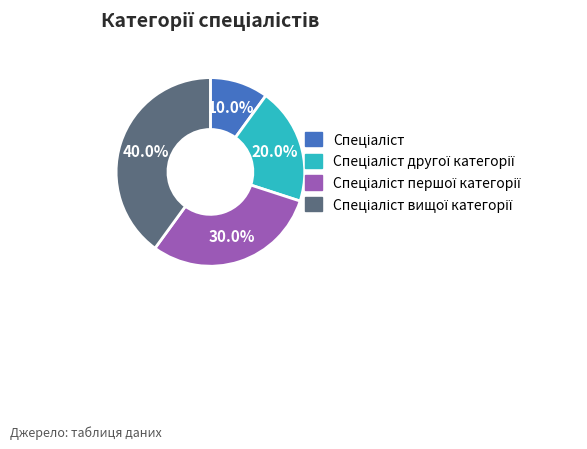

Is there a majority slice in this chart?

No